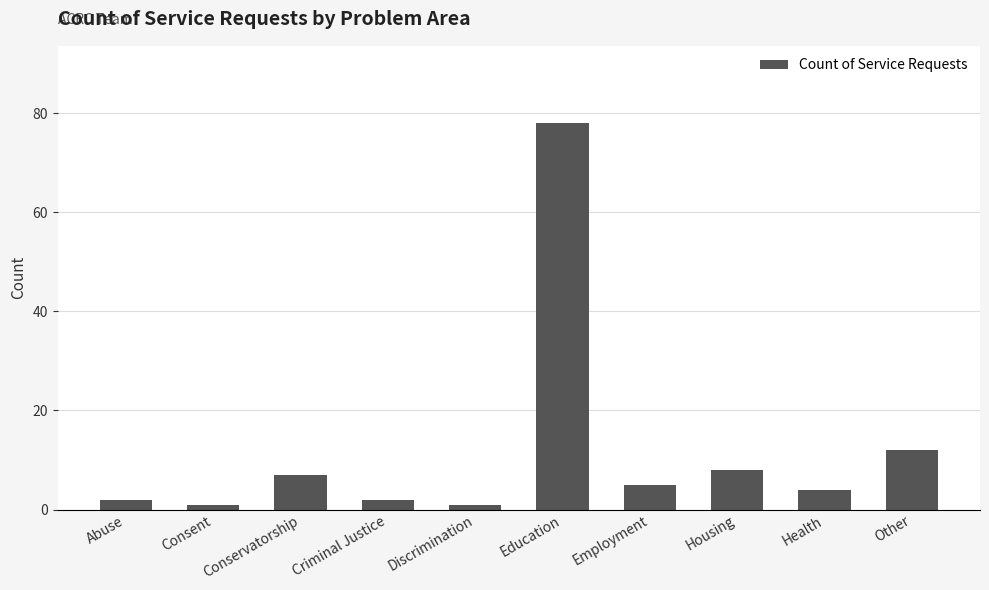

What is the label of the 2nd bar from the right?

Health